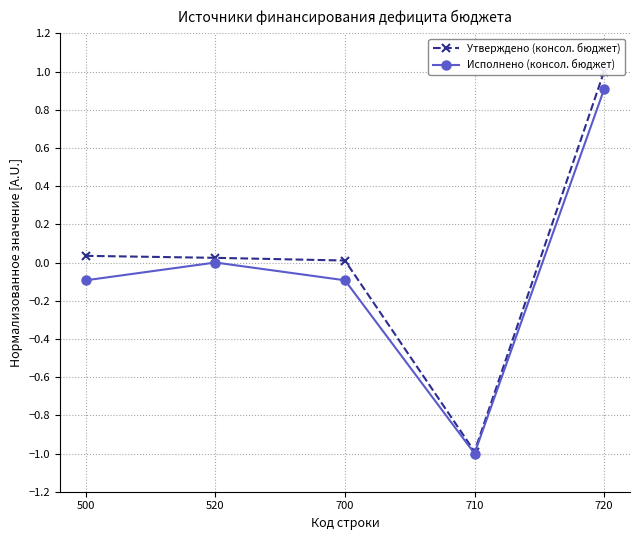

What is the difference between the Утверждено (консол. бюджет) values at 520 and 720?

1.0